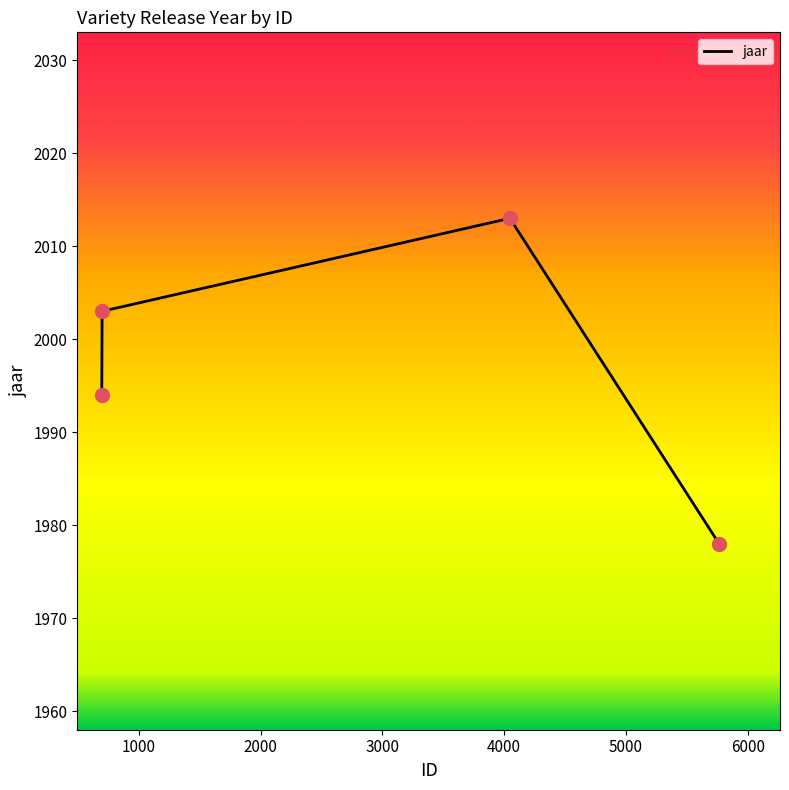

How many interior local peaks (higher than both neighbors) does the data have?

1